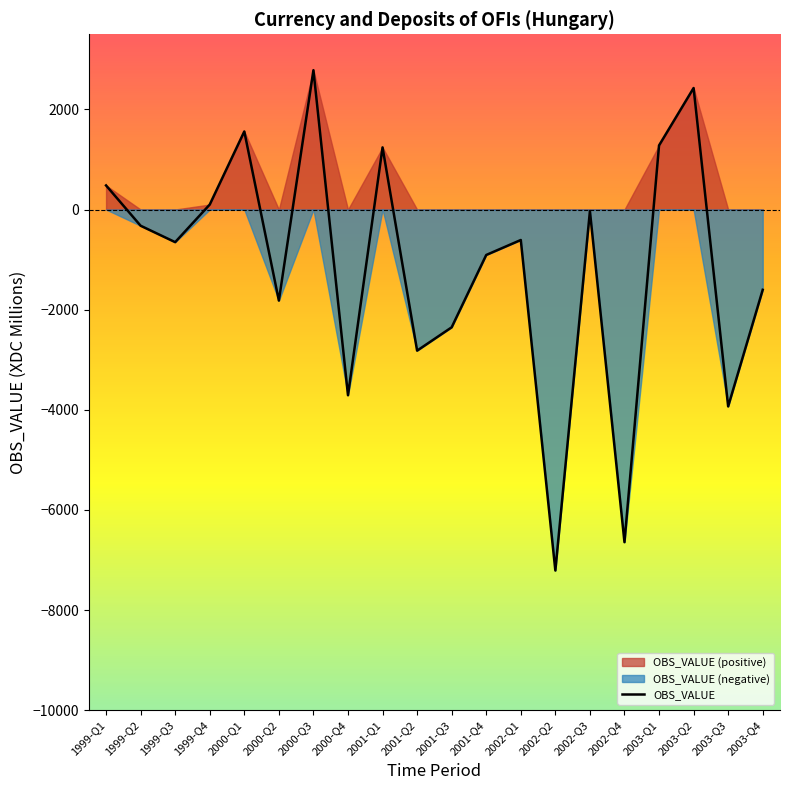

What is the maximum value shown in the chart?

2783